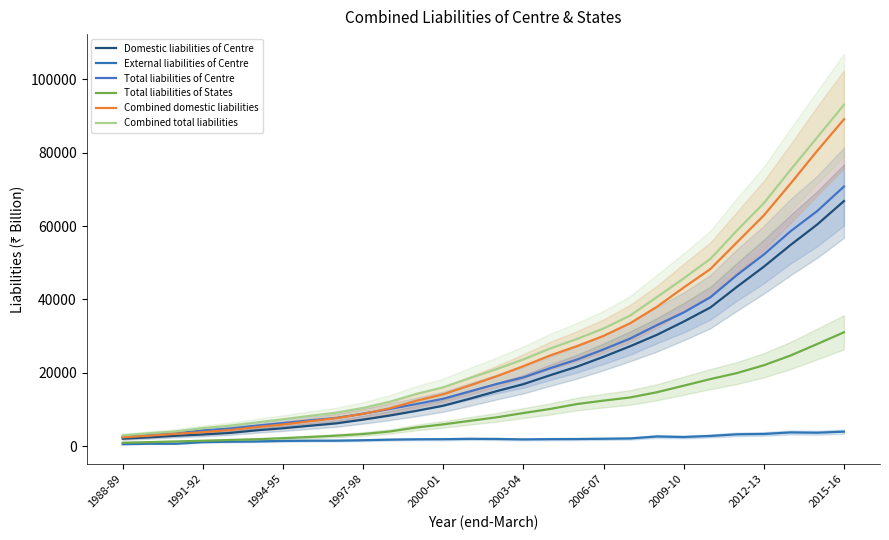

Rank the series by their maximum value, from lowest to highest.

External liabilities of Centre, Total liabilities of States, Domestic liabilities of Centre, Total liabilities of Centre, Combined domestic liabilities, Combined total liabilities